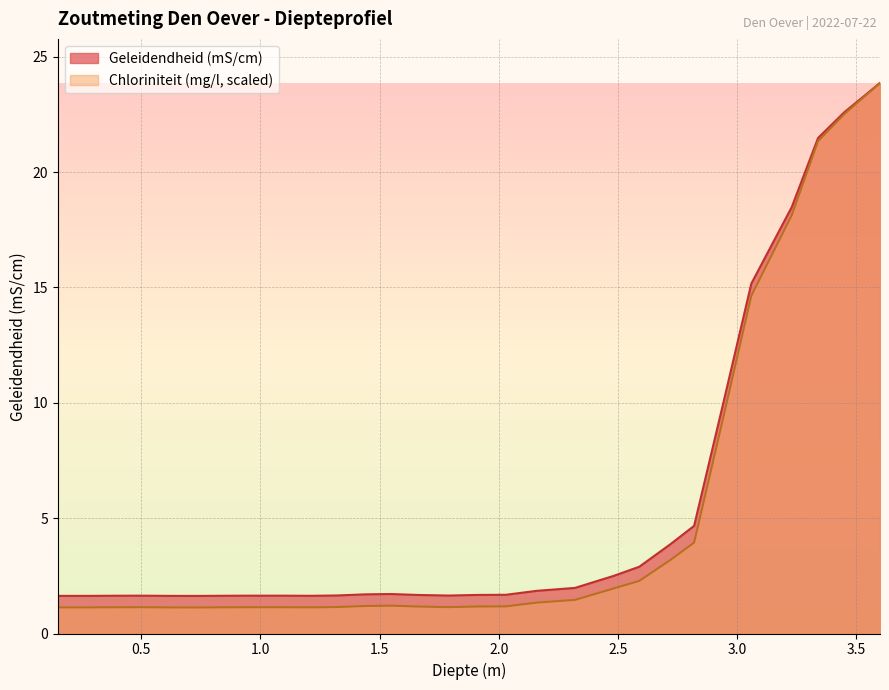

What is the difference between the highest and lowest values at 0.84?

0.5